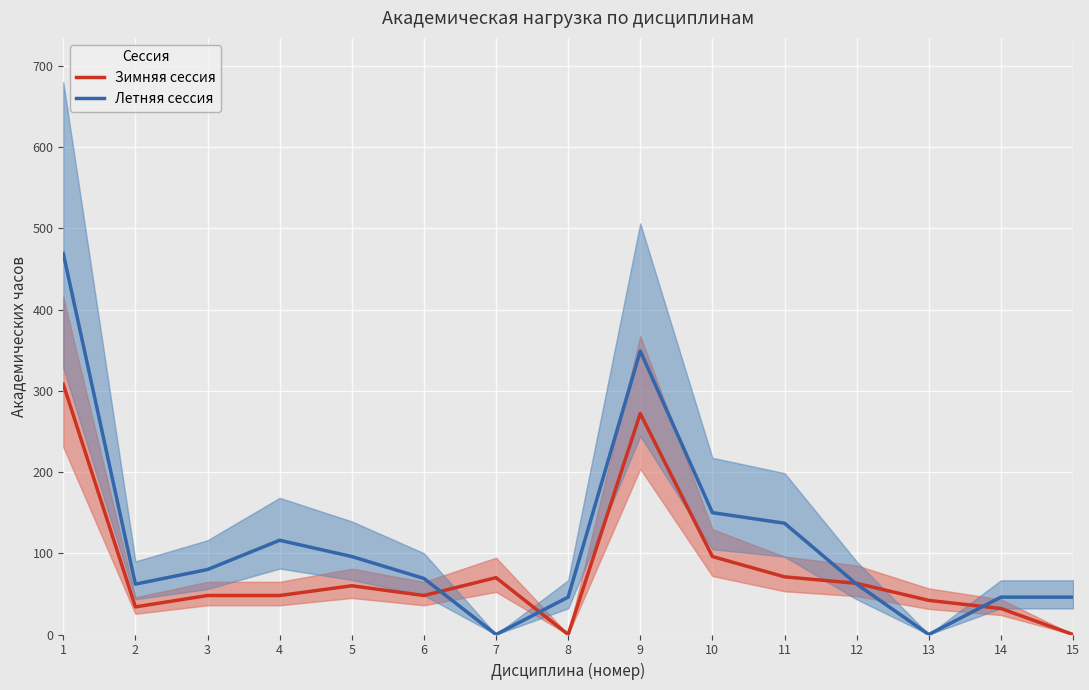

At how many categories does at least one series exceed 199?

2